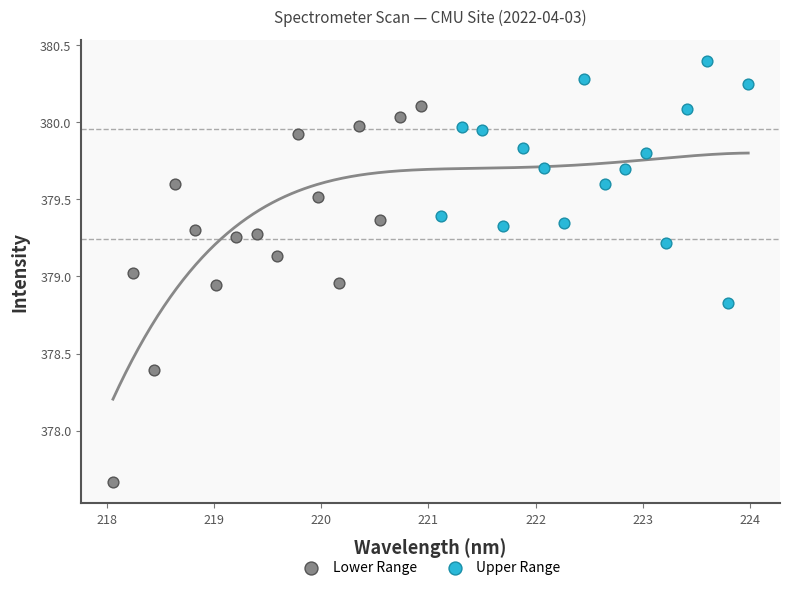

Which series contains the highest Y value?

Upper Range